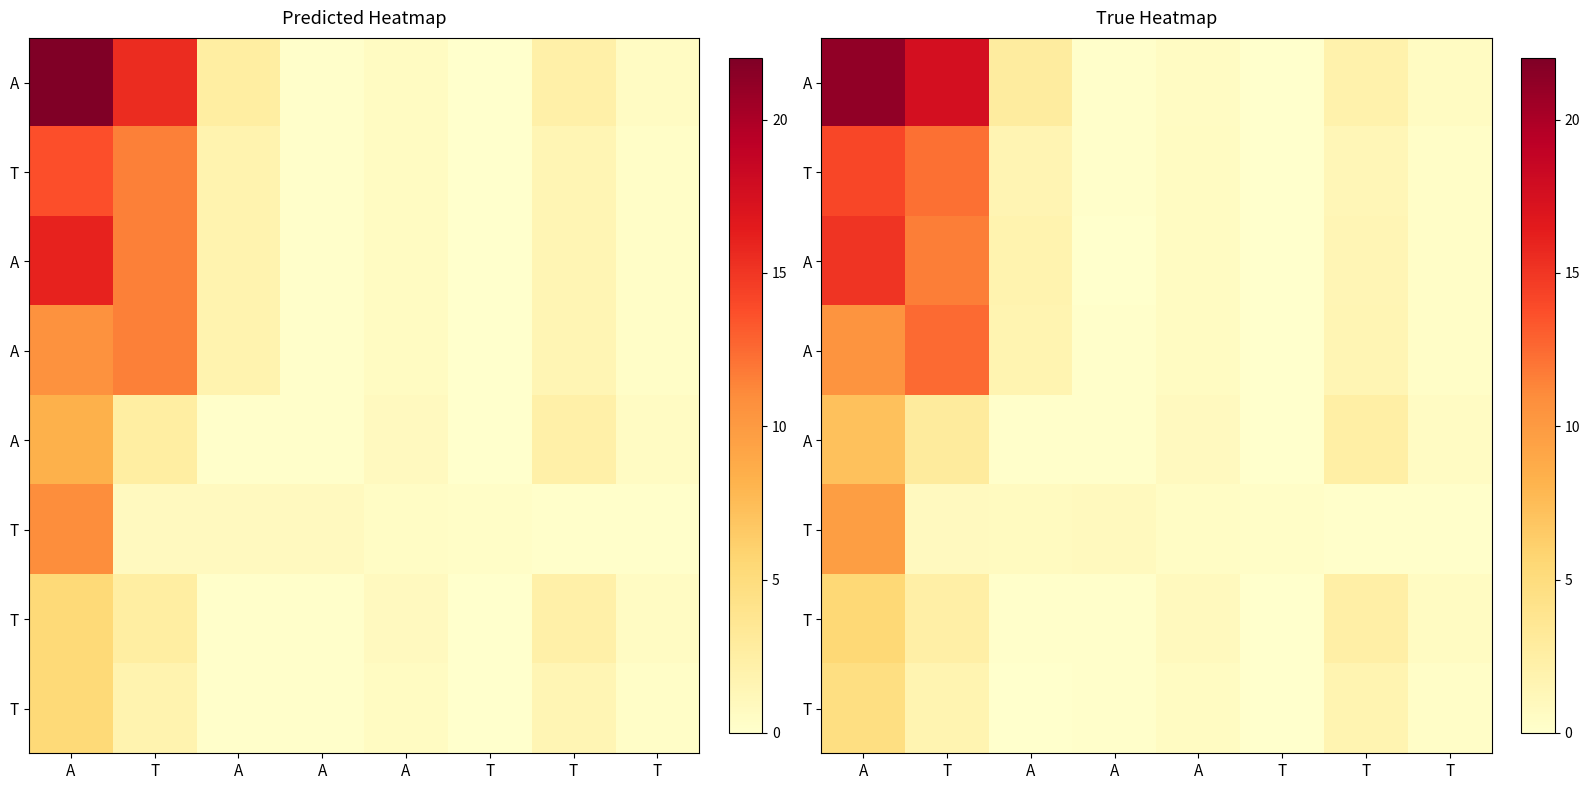

What is the greatest value displayed?

21.2